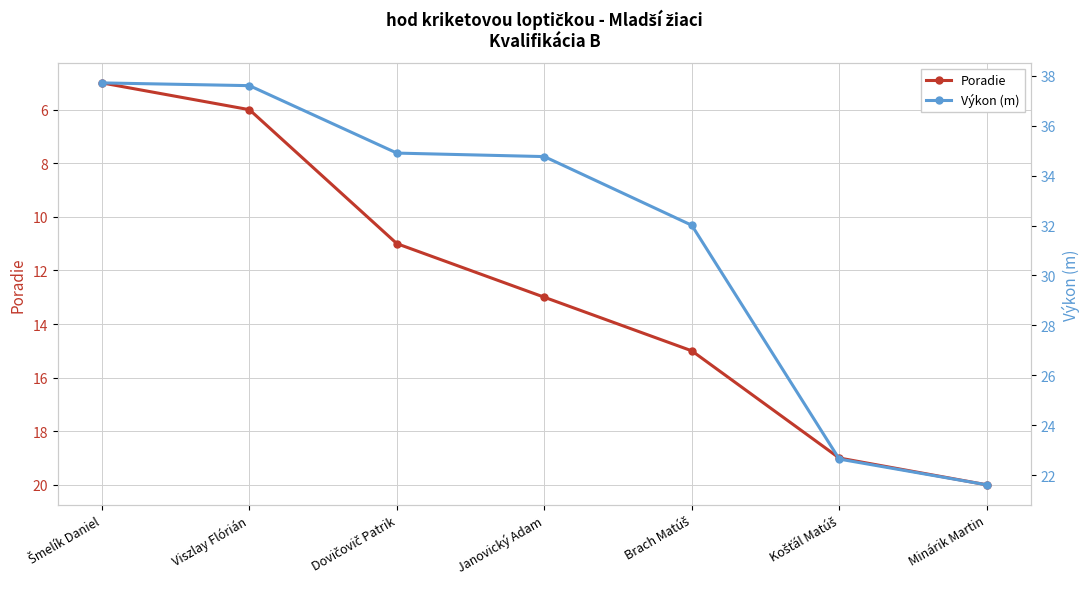

True or false: Poradie has more than 0 interior local peaks.

False